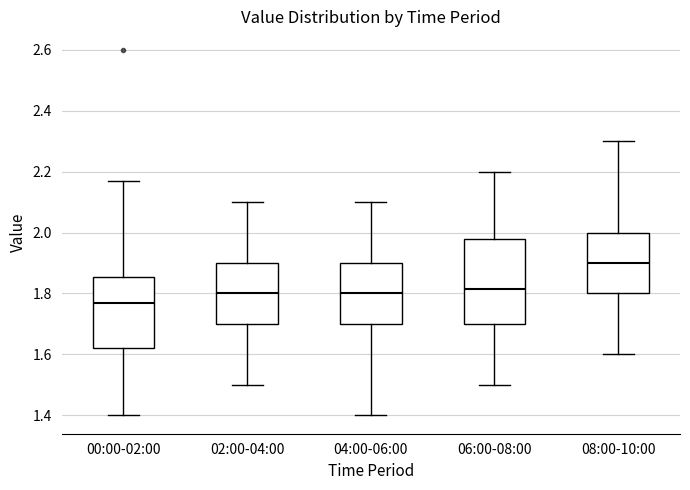

Which box is the tallest, from its lower edge to its upper edge?

06:00-08:00